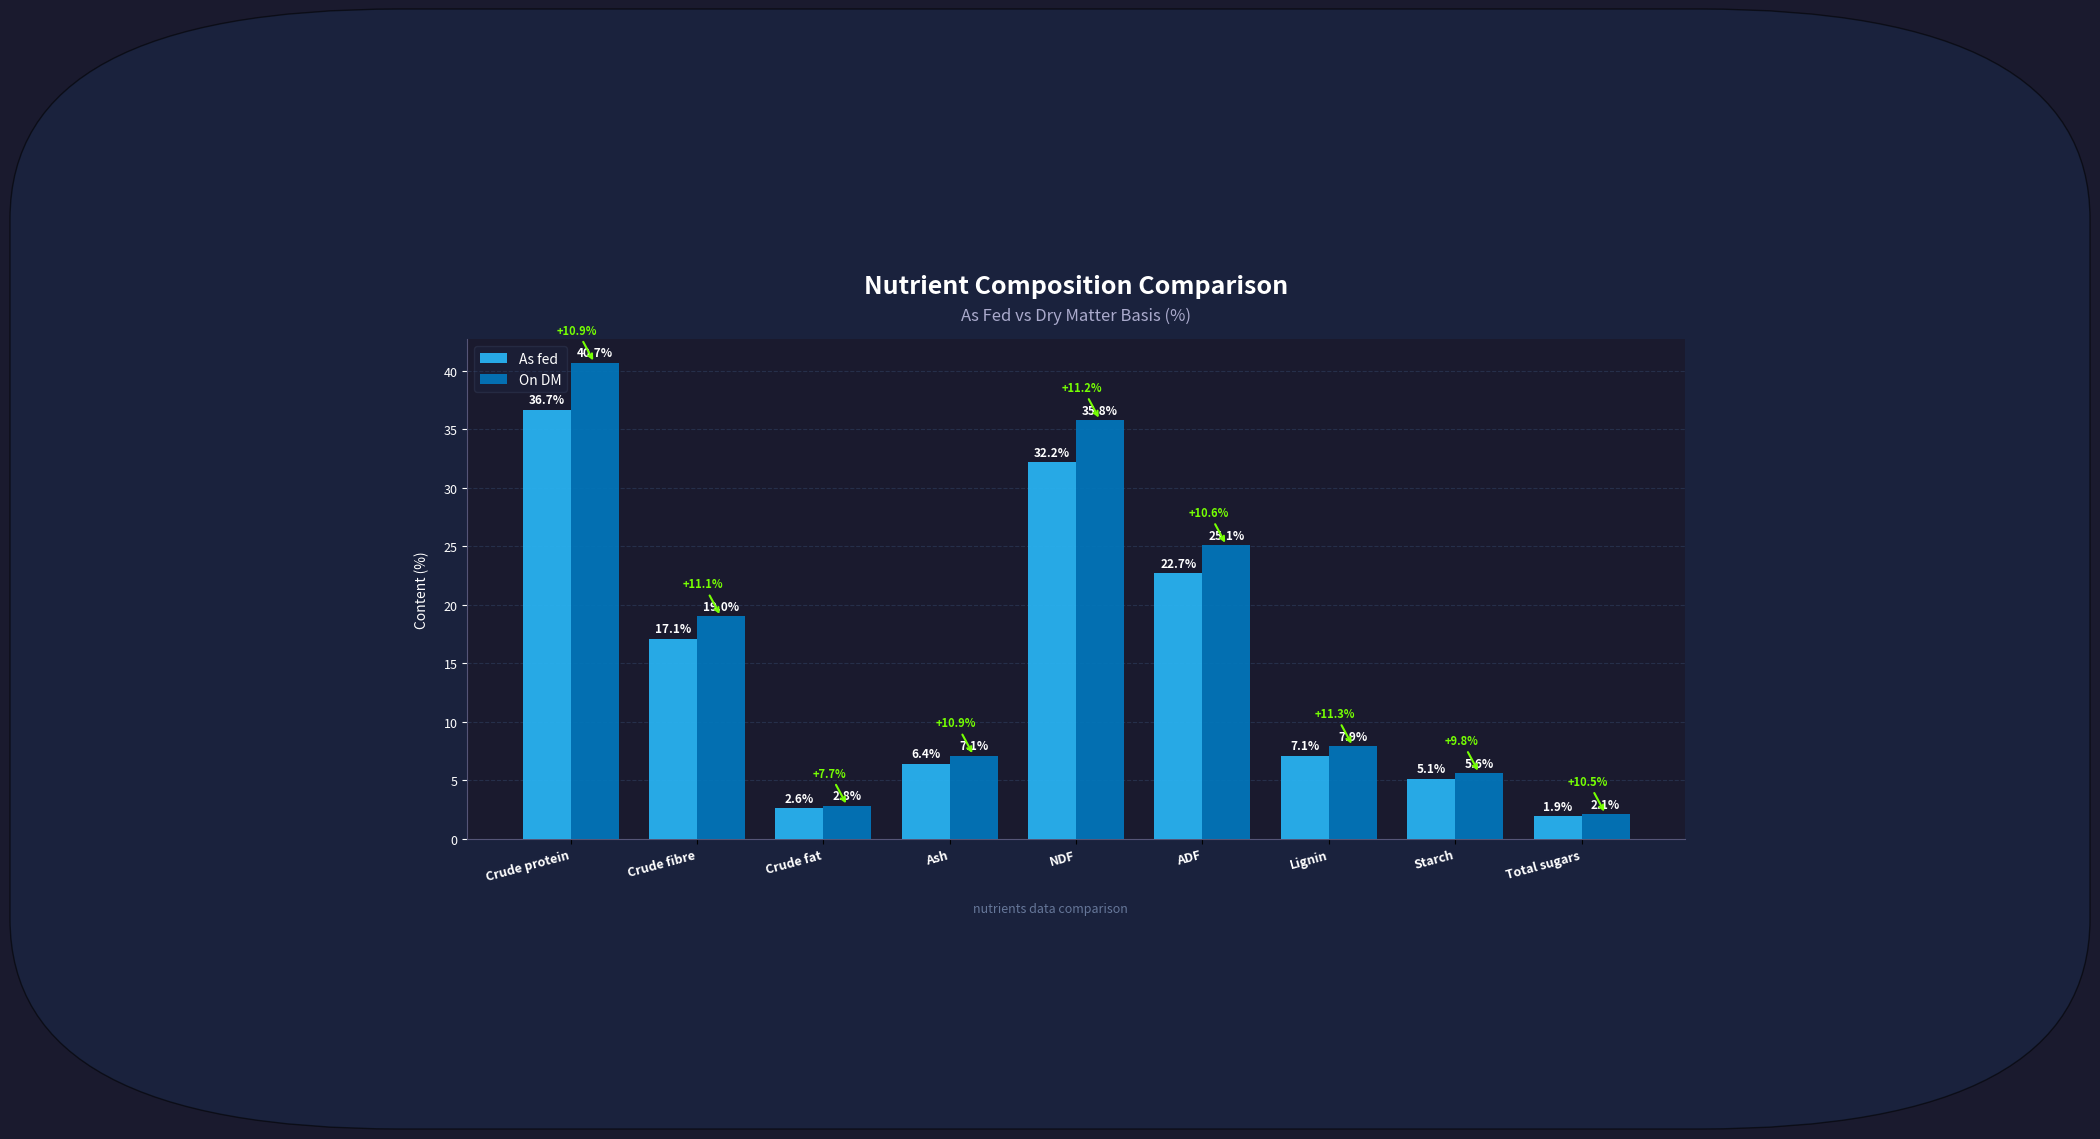

Reading left to right, list all the values displayed in this chart.

As fed: 36.7	17.1	2.6	6.4	32.2	22.7	7.1	5.1	1.9
On DM: 40.7	19.0	2.8	7.1	35.8	25.1	7.9	5.6	2.1